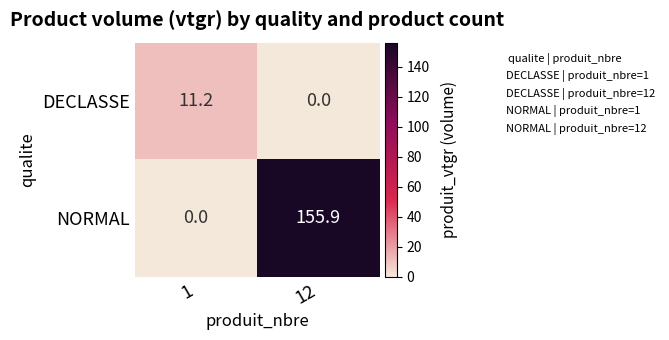

True or false: DECLASSE has a value of 18.7 at 1.

False